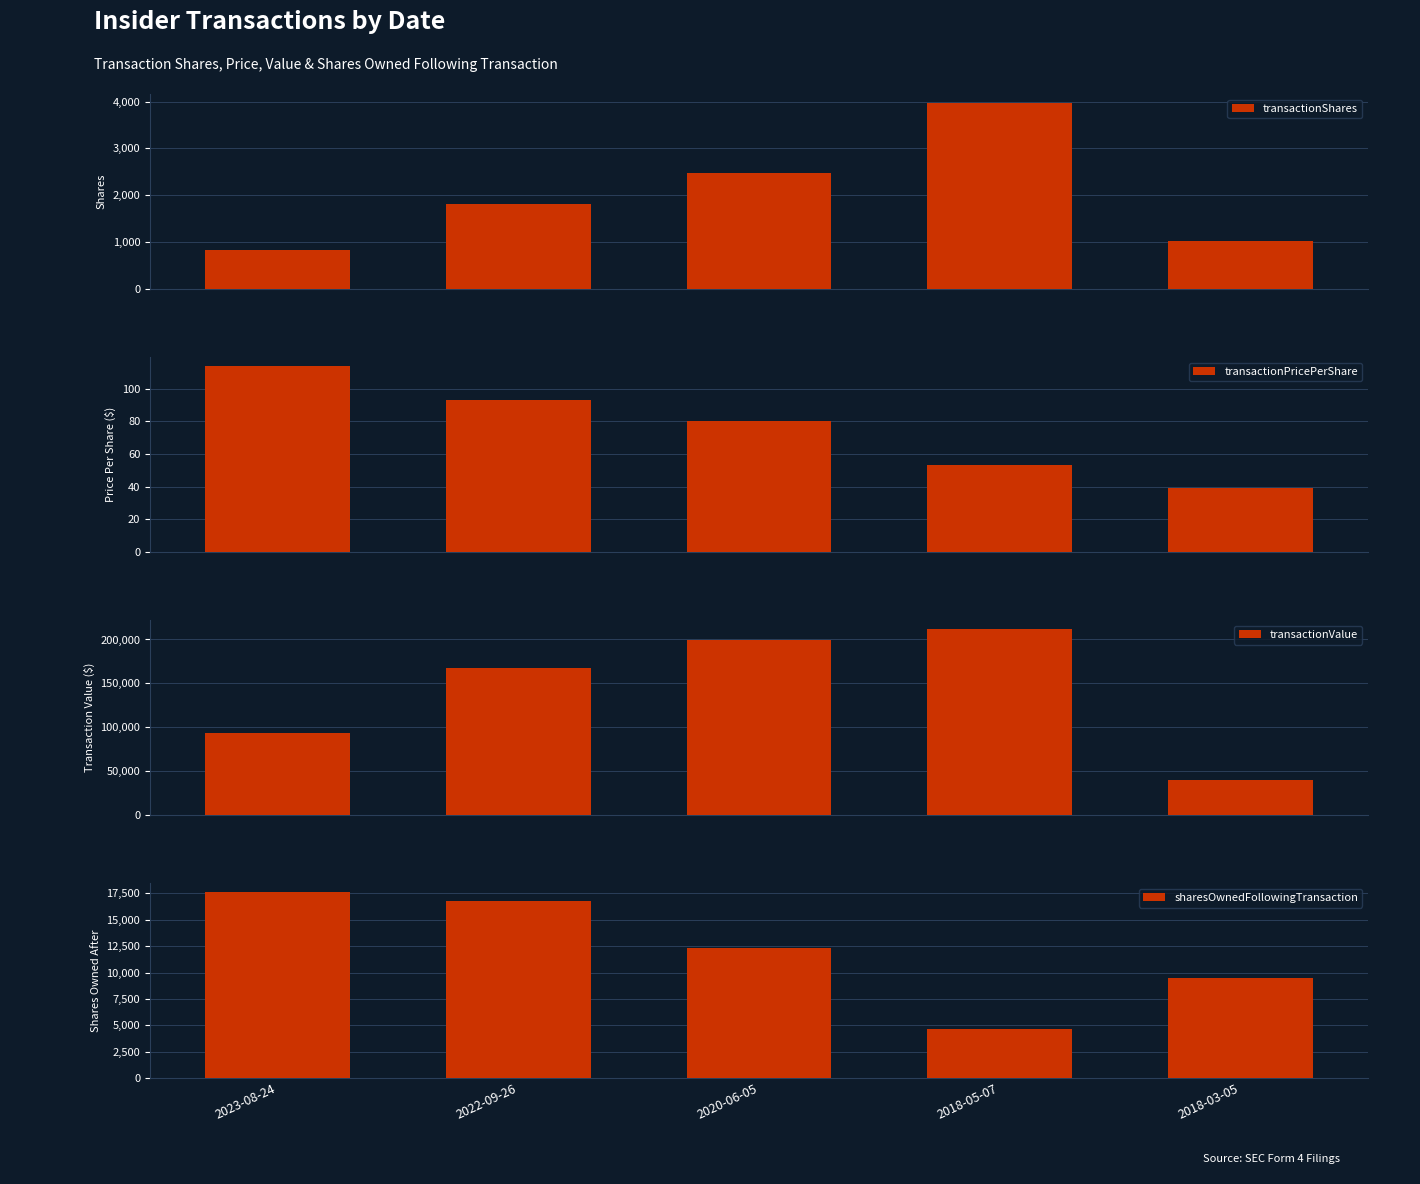

What are all the series names shown in the legend?

transactionShares, transactionPricePerShare, transactionValue, sharesOwnedFollowingTransaction